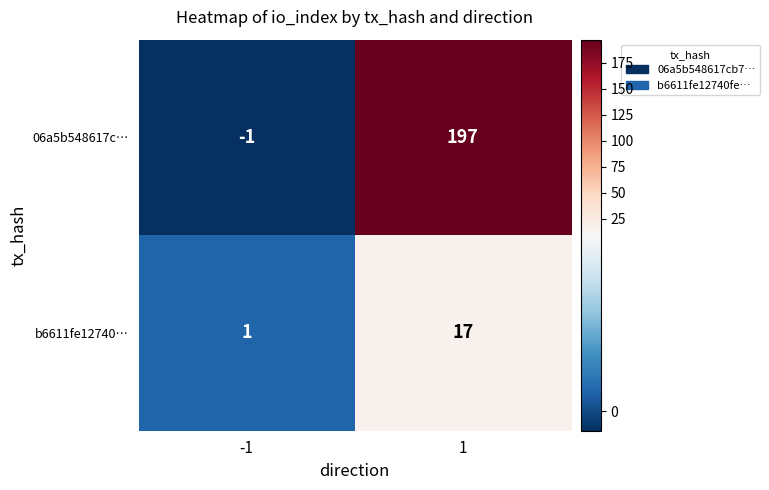

Which series has the largest range (max minus min)?

06a5b548617c…